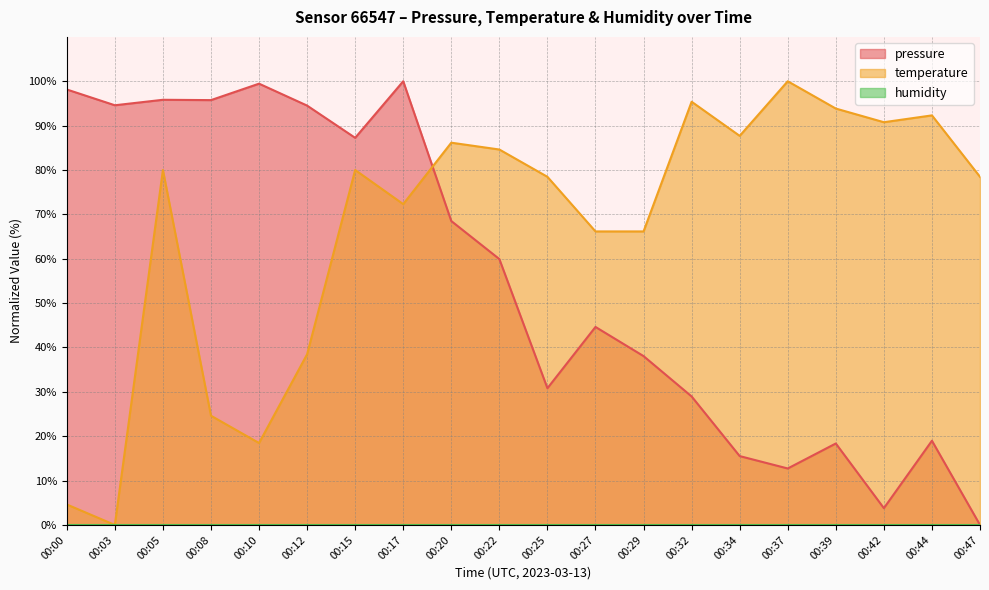

What is the difference between the second highest and second lowest values in the pressure series?

95.7